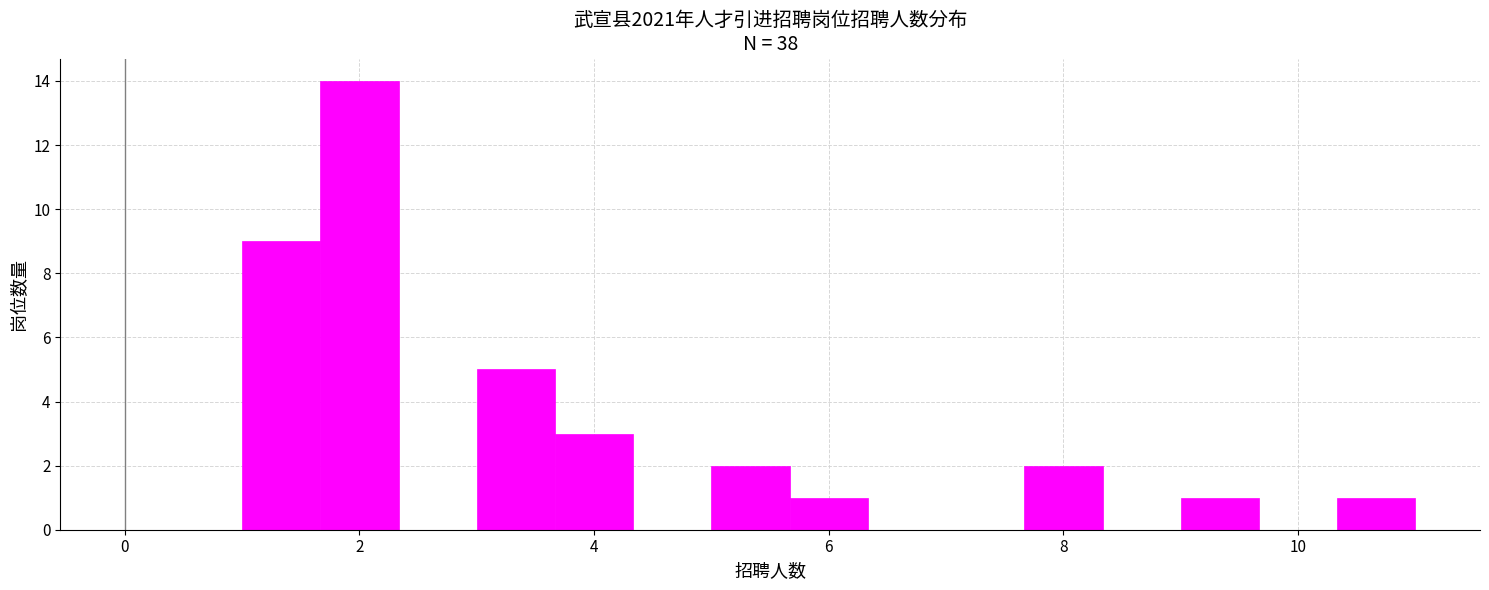

Read against the x-axis, roughly where is the centre of the tallest bar?

2.0